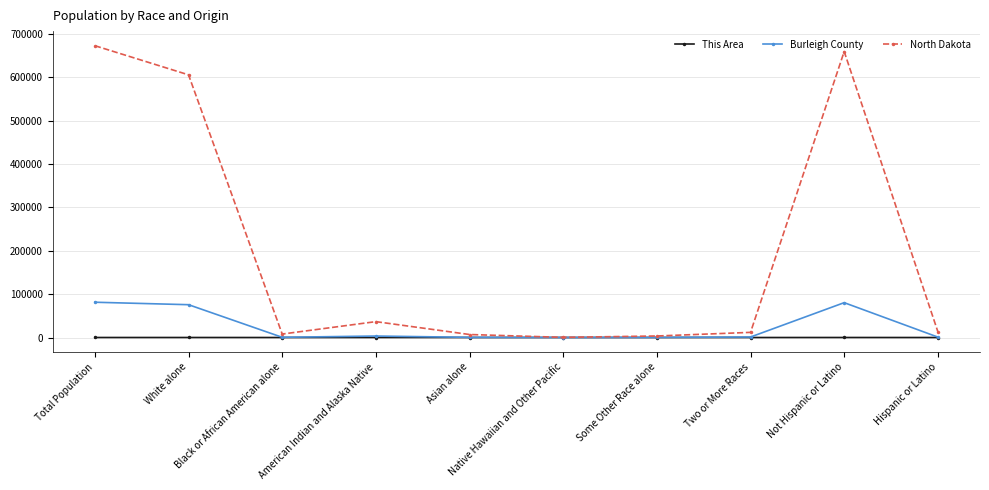

List the series in order of their peak value, lowest first.

This Area, Burleigh County, North Dakota